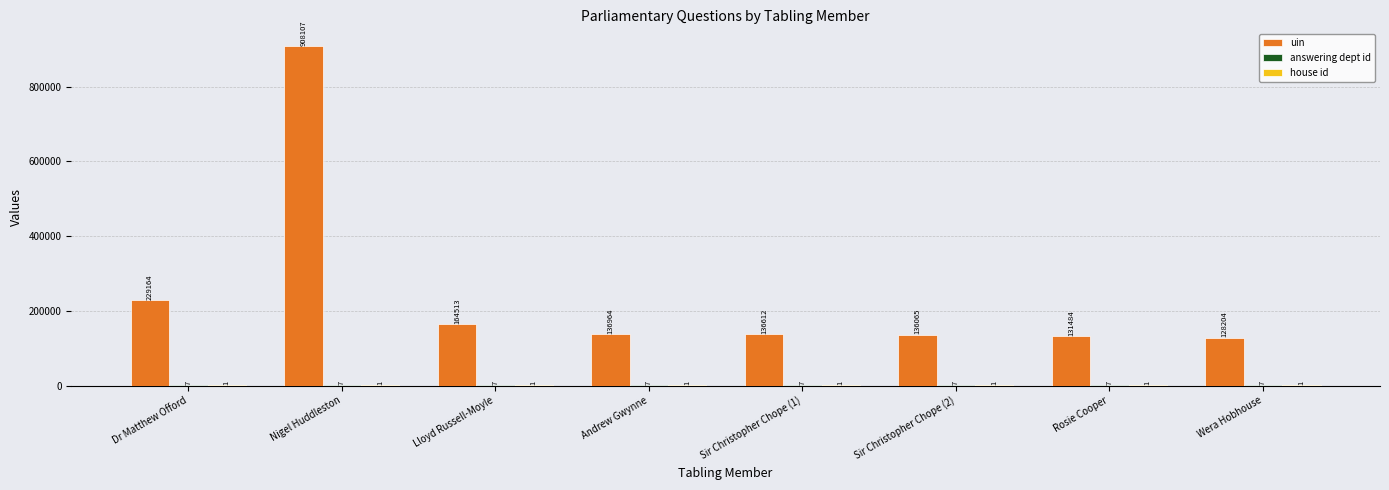

Which series has the largest total across all categories?

uin